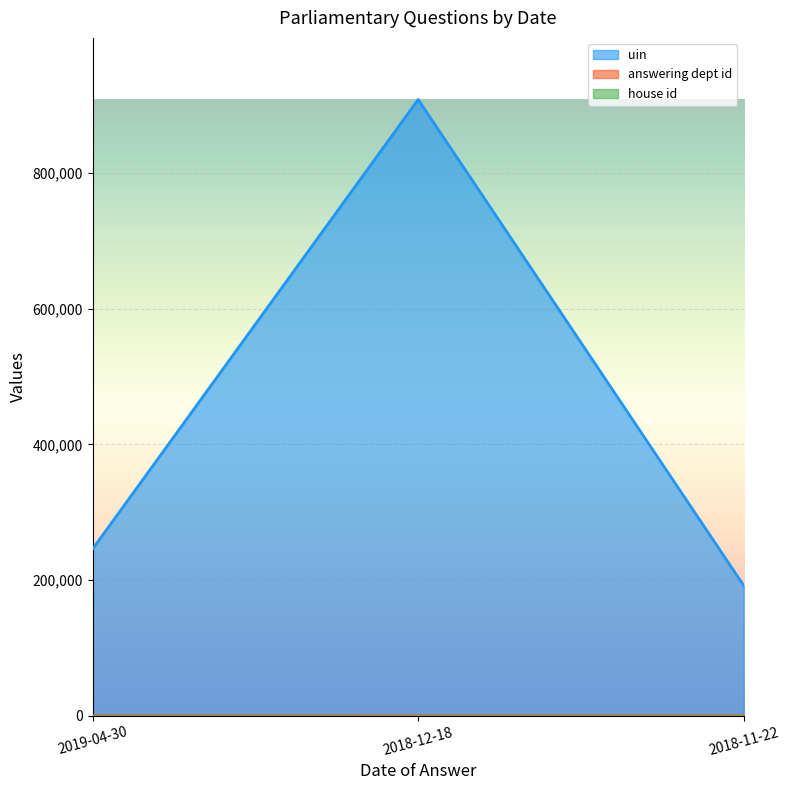

Between 2019-04-30 and 2018-12-18, which series saw the biggest shift?

uin